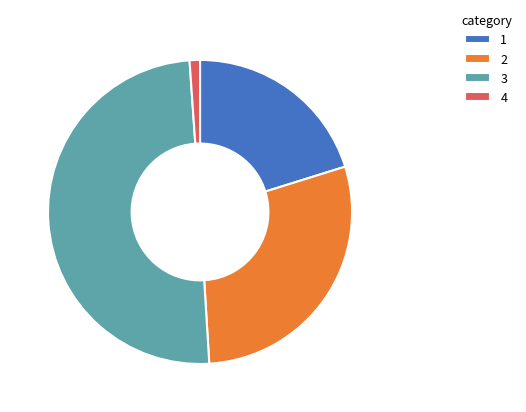

Approximately how many times larger is the value at 2 compared to 1?

1.4